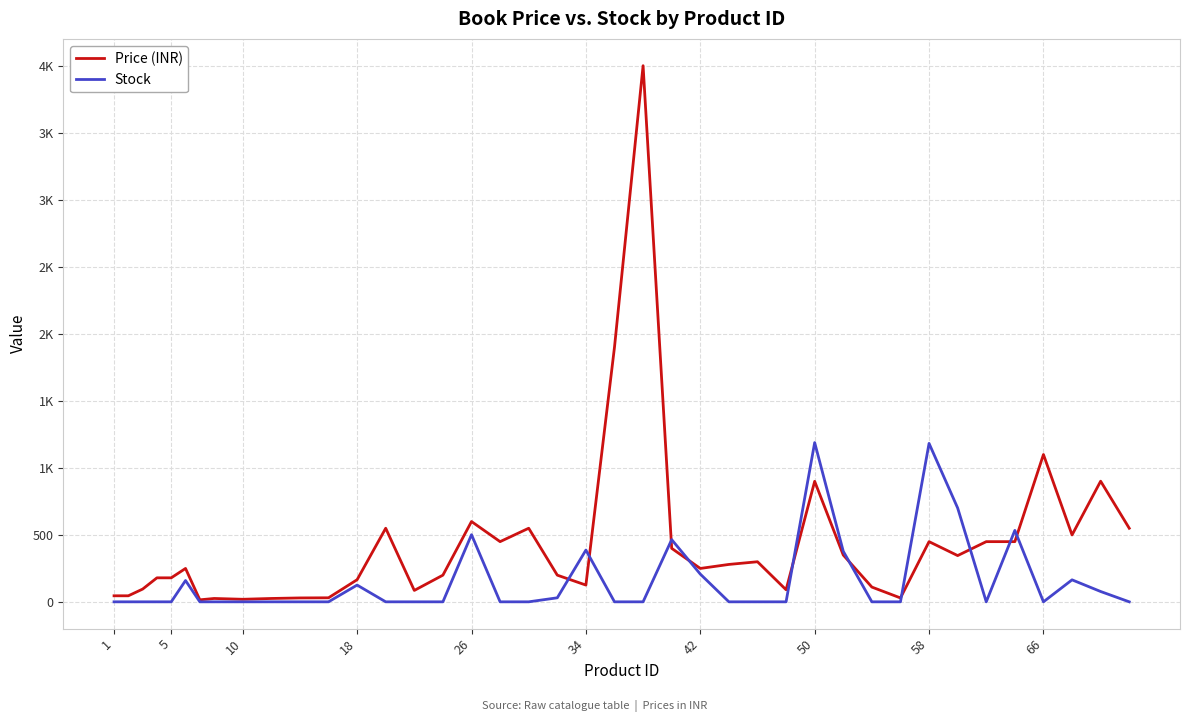

Does the chart display data point markers on the line(s)?

No